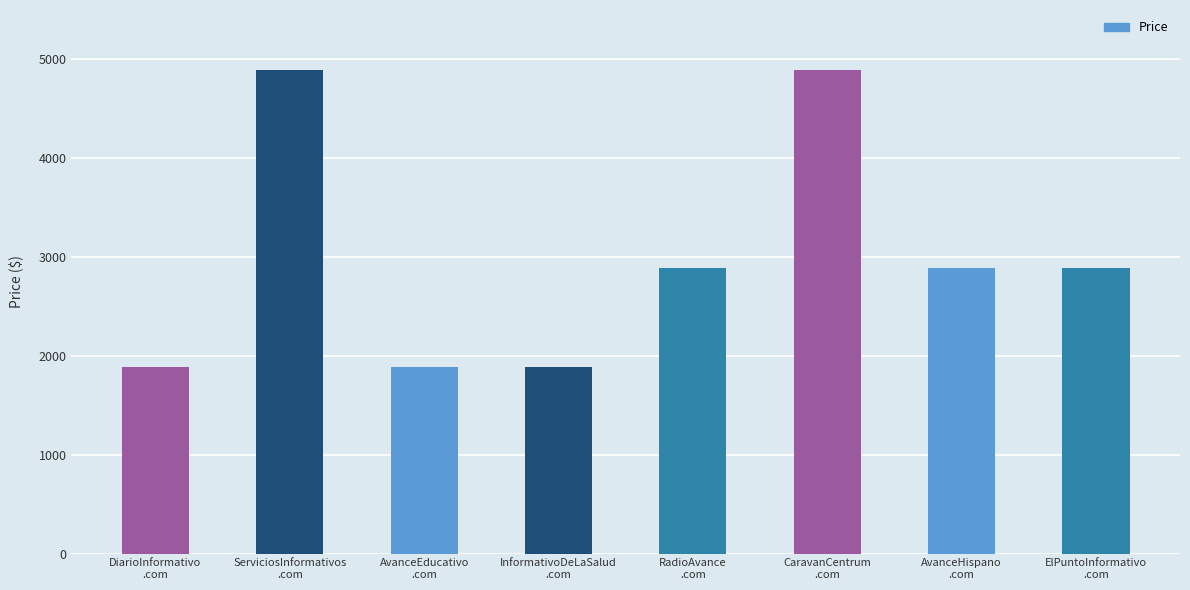

What is the smallest value displayed?

1888